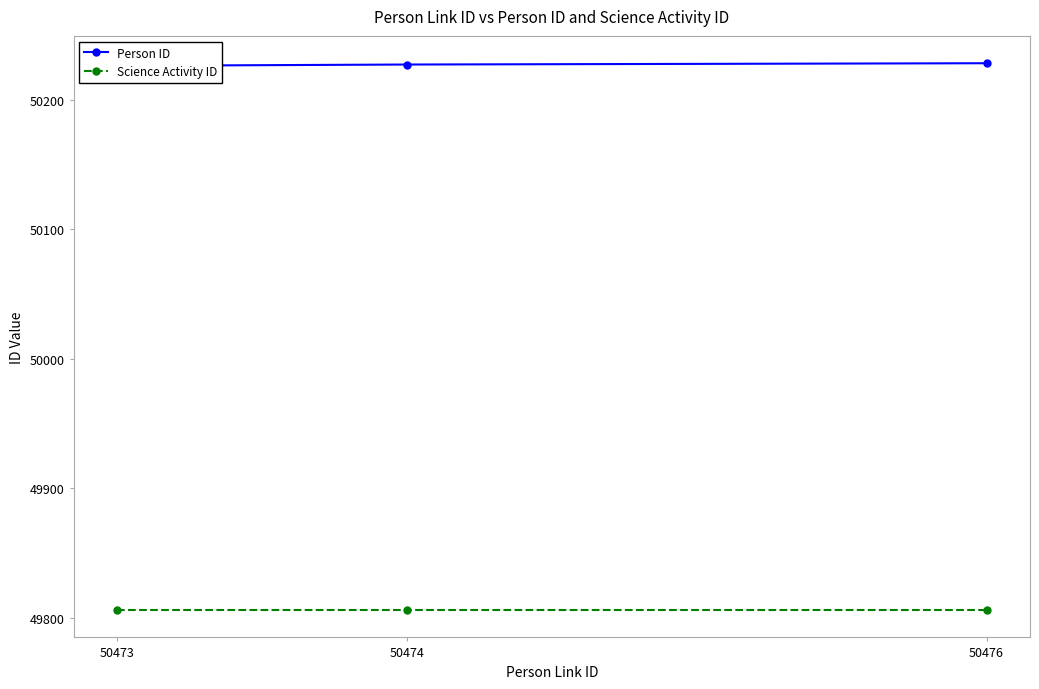

What is the spread (max minus min) of values at 50474?

421